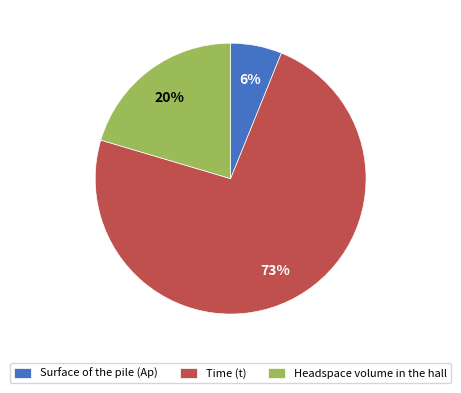

To the nearest percent, what percentage of the pie is Surface of the pile (Ap)?

6%